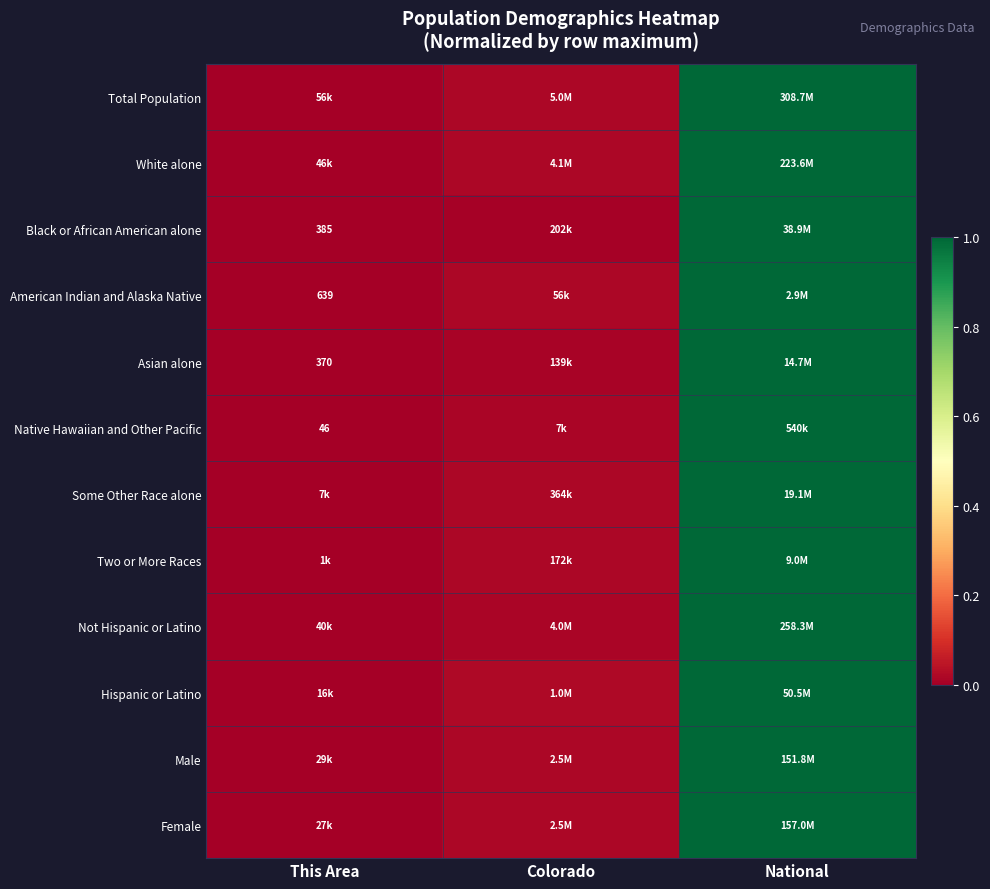

The value of American Indian and Alaska Native at National is 1.0. True or false?

True